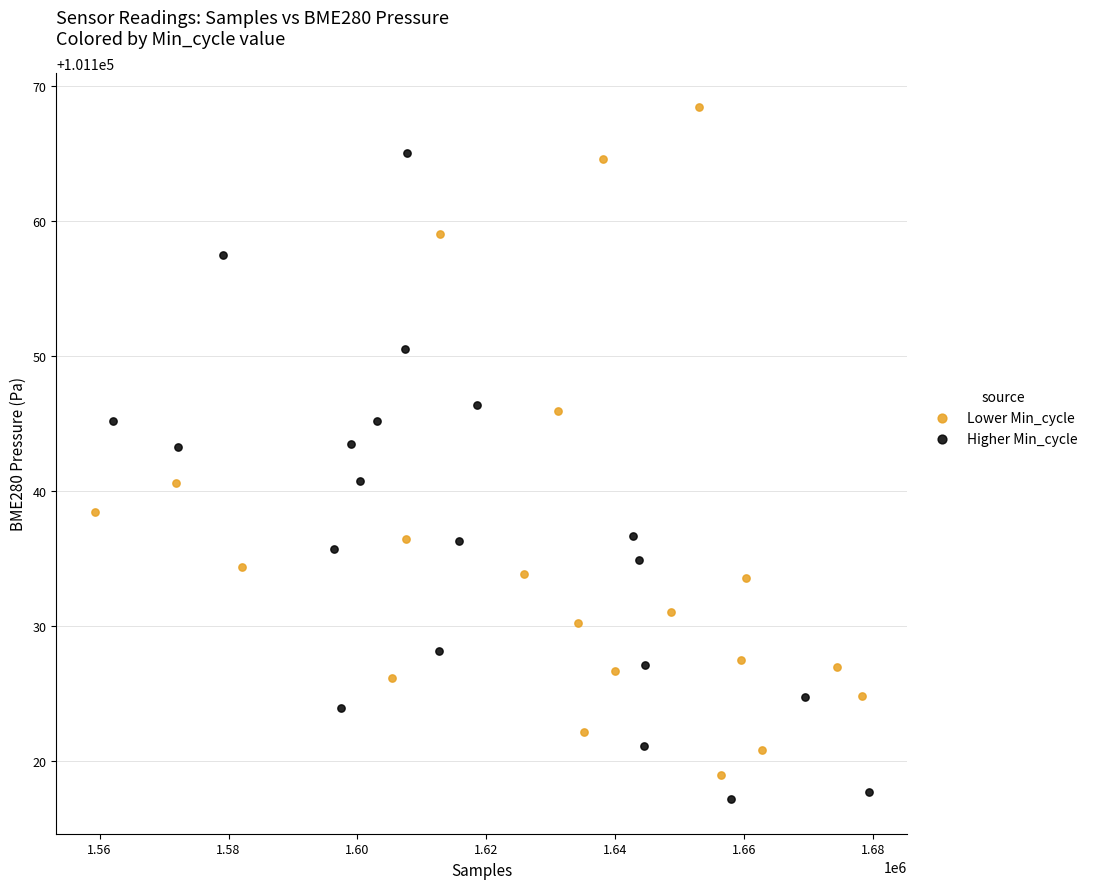

What are all the series names shown in the legend?

Lower Min_cycle, Higher Min_cycle